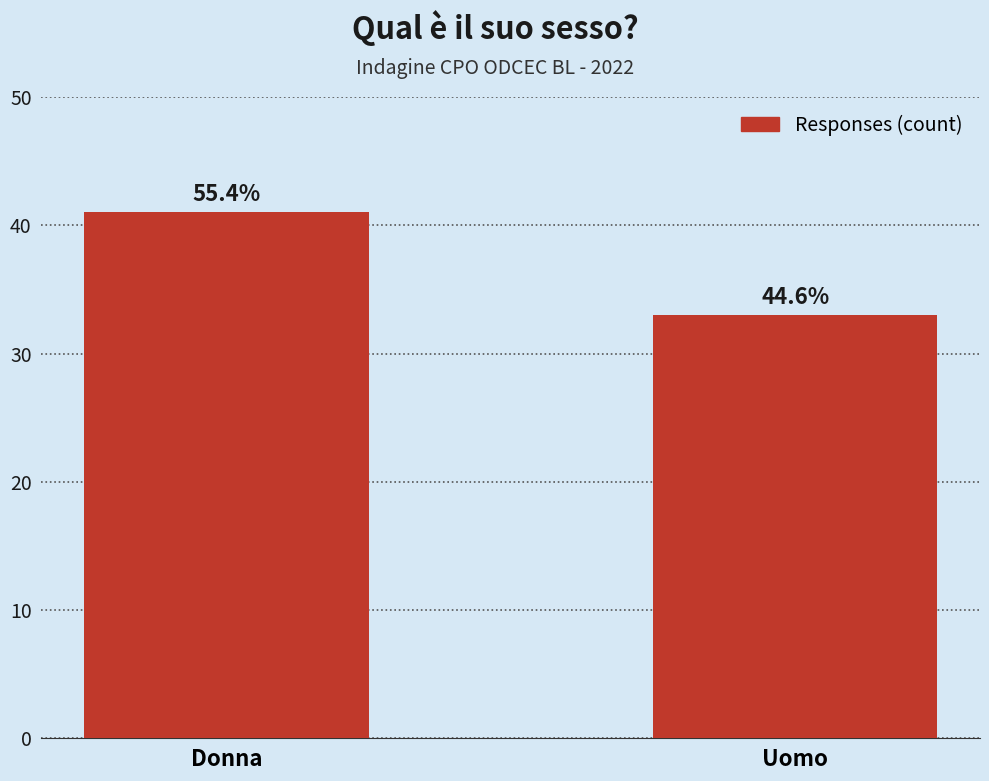

True or false: the data shows 41 at Donna.

True